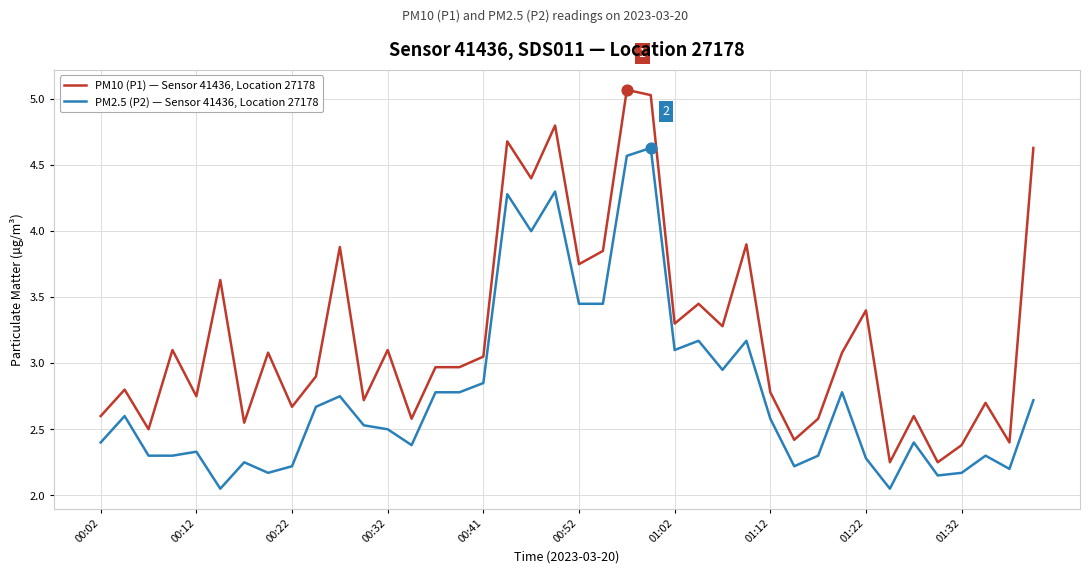

At how many categories does at least one series exceed 4?

6